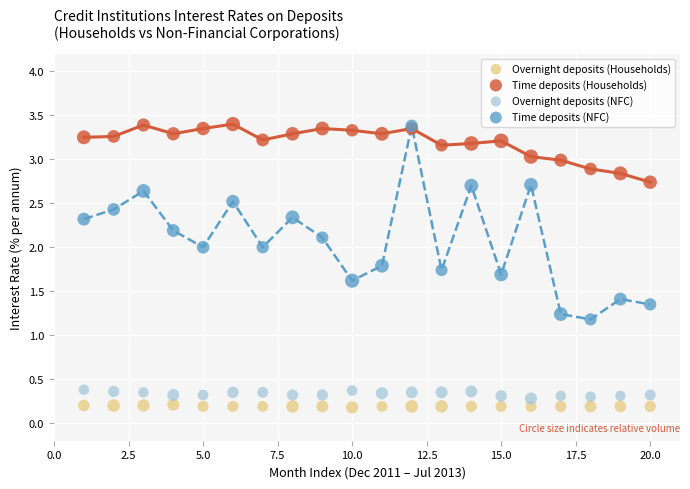

What are all the series names shown in the legend?

Overnight deposits (Households), Time deposits (Households), Overnight deposits (NFC), Time deposits (NFC)